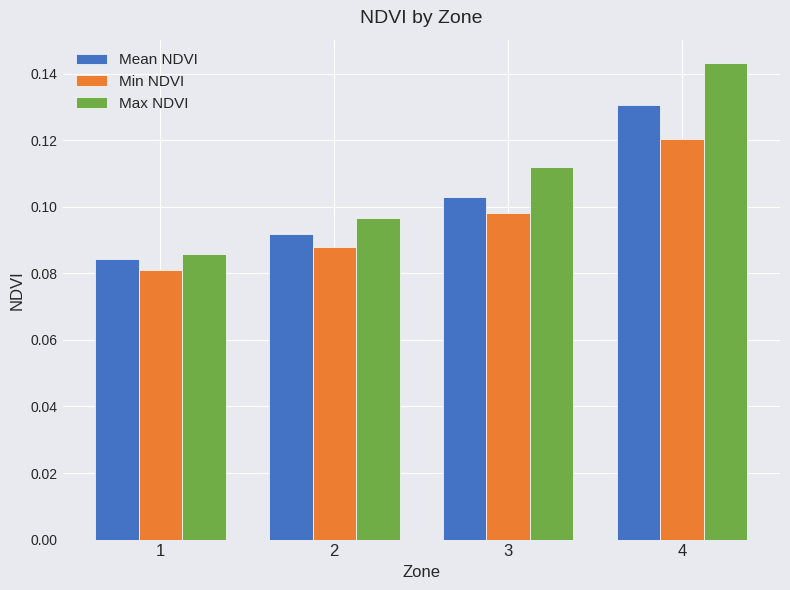

At 3, list the series in order from largest to smallest.

Max NDVI, Mean NDVI, Min NDVI